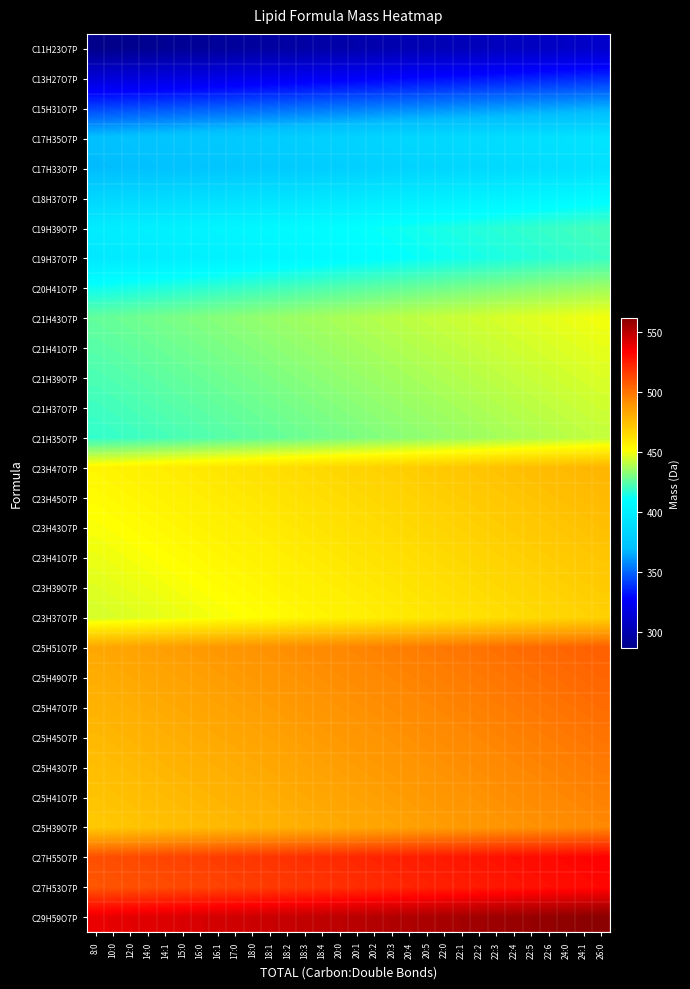

Reading left to right, transcribe all the data shown in this chart.

C11H23O7P: 8:0=286.1	10:0=286.9	12:0=287.7	14:0=288.5	14:1=289.3	15:0=290.1	16:0=290.9	16:1=291.7	17:0=292.5	18:0=293.3	18:1=294.1	18:2=294.9	18:3=295.7	18:4=296.5	20:0=297.3	20:1=298.1	20:2=298.9	20:3=299.7	20:4=300.5	20:5=301.3	22:0=302.1	22:1=302.9	22:2=303.7	22:3=304.5	22:4=305.3	22:5=306.1	22:6=306.9	24:0=307.7	24:1=308.5	26:0=309.3
C13H27O7P: 8:0=314.1	10:0=314.9	12:0=315.7	14:0=316.5	14:1=317.3	15:0=318.1	16:0=318.9	16:1=319.7	17:0=320.5	18:0=321.3	18:1=322.1	18:2=322.9	18:3=323.7	18:4=324.5	20:0=325.3	20:1=326.1	20:2=326.9	20:3=327.7	20:4=328.5	20:5=329.3	22:0=330.1	22:1=330.9	22:2=331.7	22:3=332.5	22:4=333.3	22:5=334.1	22:6=334.9	24:0=335.7	24:1=336.5	26:0=337.3
C15H31O7P: 8:0=342.2	10:0=343.0	12:0=343.8	14:0=344.6	14:1=345.4	15:0=346.2	16:0=347.0	16:1=347.8	17:0=348.6	18:0=349.4	18:1=350.2	18:2=351.0	18:3=351.8	18:4=352.6	20:0=353.4	20:1=354.2	20:2=355.0	20:3=355.8	20:4=356.6	20:5=357.4	22:0=358.2	22:1=359.0	22:2=359.8	22:3=360.6	22:4=361.4	22:5=362.2	22:6=363.0	24:0=363.8	24:1=364.6	26:0=365.4
C17H35O7P: 8:0=370.2	10:0=371.0	12:0=371.8	14:0=372.6	14:1=373.4	15:0=374.2	16:0=375.0	16:1=375.8	17:0=376.6	18:0=377.4	18:1=378.2	18:2=379.0	18:3=379.8	18:4=380.6	20:0=381.4	20:1=382.2	20:2=383.0	20:3=383.8	20:4=384.6	20:5=385.4	22:0=386.2	22:1=387.0	22:2=387.8	22:3=388.6	22:4=389.4	22:5=390.2	22:6=391.0	24:0=391.8	24:1=392.6	26:0=393.4
C17H33O7P: 8:0=368.2	10:0=369.0	12:0=369.8	14:0=370.6	14:1=371.4	15:0=372.2	16:0=373.0	16:1=373.8	17:0=374.6	18:0=375.4	18:1=376.2	18:2=377.0	18:3=377.8	18:4=378.6	20:0=379.4	20:1=380.2	20:2=381.0	20:3=381.8	20:4=382.6	20:5=383.4	22:0=384.2	22:1=385.0	22:2=385.8	22:3=386.6	22:4=387.4	22:5=388.2	22:6=389.0	24:0=389.8	24:1=390.6	26:0=391.4
C18H37O7P: 8:0=384.2	10:0=385.0	12:0=385.8	14:0=386.6	14:1=387.4	15:0=388.2	16:0=389.0	16:1=389.8	17:0=390.6	18:0=391.4	18:1=392.2	18:2=393.0	18:3=393.8	18:4=394.6	20:0=395.4	20:1=396.2	20:2=397.0	20:3=397.8	20:4=398.6	20:5=399.4	22:0=400.2	22:1=401.0	22:2=401.8	22:3=402.6	22:4=403.4	22:5=404.2	22:6=405.0	24:0=405.8	24:1=406.6	26:0=407.4
C19H39O7P: 8:0=398.2	10:0=399.0	12:0=399.8	14:0=400.6	14:1=401.4	15:0=402.2	16:0=403.0	16:1=403.8	17:0=404.6	18:0=405.4	18:1=406.2	18:2=407.0	18:3=407.8	18:4=408.6	20:0=409.4	20:1=410.2	20:2=411.0	20:3=411.8	20:4=412.6	20:5=413.4	22:0=414.2	22:1=415.0	22:2=415.8	22:3=416.6	22:4=417.4	22:5=418.2	22:6=419.0	24:0=419.8	24:1=420.6	26:0=421.4
C19H37O7P: 8:0=396.2	10:0=397.0	12:0=397.8	14:0=398.6	14:1=399.4	15:0=400.2	16:0=401.0	16:1=401.8	17:0=402.6	18:0=403.4	18:1=404.2	18:2=405.0	18:3=405.8	18:4=406.6	20:0=407.4	20:1=408.2	20:2=409.0	20:3=409.8	20:4=410.6	20:5=411.4	22:0=412.2	22:1=413.0	22:2=413.8	22:3=414.6	22:4=415.4	22:5=416.2	22:6=417.0	24:0=417.8	24:1=418.6	26:0=419.4
C20H41O7P: 8:0=412.3	10:0=413.1	12:0=413.9	14:0=414.7	14:1=415.5	15:0=416.3	16:0=417.1	16:1=417.9	17:0=418.7	18:0=419.5	18:1=420.3	18:2=421.1	18:3=421.9	18:4=422.7	20:0=423.5	20:1=424.3	20:2=425.1	20:3=425.9	20:4=426.7	20:5=427.5	22:0=428.3	22:1=429.1	22:2=429.9	22:3=430.7	22:4=431.5	22:5=432.3	22:6=433.1	24:0=433.9	24:1=434.7	26:0=435.5
C21H43O7P: 8:0=426.3	10:0=427.1	12:0=427.9	14:0=428.7	14:1=429.5	15:0=430.3	16:0=431.1	16:1=431.9	17:0=432.7	18:0=433.5	18:1=434.3	18:2=435.1	18:3=435.9	18:4=436.7	20:0=437.5	20:1=438.3	20:2=439.1	20:3=439.9	20:4=440.7	20:5=441.5	22:0=442.3	22:1=443.1	22:2=443.9	22:3=444.7	22:4=445.5	22:5=446.3	22:6=447.1	24:0=447.9	24:1=448.7	26:0=449.5
C21H41O7P: 8:0=424.3	10:0=425.1	12:0=425.9	14:0=426.7	14:1=427.5	15:0=428.3	16:0=429.1	16:1=429.9	17:0=430.7	18:0=431.5	18:1=432.3	18:2=433.1	18:3=433.9	18:4=434.7	20:0=435.5	20:1=436.3	20:2=437.1	20:3=437.9	20:4=438.7	20:5=439.5	22:0=440.3	22:1=441.1	22:2=441.9	22:3=442.7	22:4=443.5	22:5=444.3	22:6=445.1	24:0=445.9	24:1=446.7	26:0=447.5
C21H39O7P: 8:0=422.2	10:0=423.0	12:0=423.8	14:0=424.6	14:1=425.4	15:0=426.2	16:0=427.0	16:1=427.8	17:0=428.6	18:0=429.4	18:1=430.2	18:2=431.0	18:3=431.8	18:4=432.6	20:0=433.4	20:1=434.2	20:2=435.0	20:3=435.8	20:4=436.6	20:5=437.4	22:0=438.2	22:1=439.0	22:2=439.8	22:3=440.6	22:4=441.4	22:5=442.2	22:6=443.0	24:0=443.8	24:1=444.6	26:0=445.4
C21H37O7P: 8:0=420.2	10:0=421.0	12:0=421.8	14:0=422.6	14:1=423.4	15:0=424.2	16:0=425.0	16:1=425.8	17:0=426.6	18:0=427.4	18:1=428.2	18:2=429.0	18:3=429.8	18:4=430.6	20:0=431.4	20:1=432.2	20:2=433.0	20:3=433.8	20:4=434.6	20:5=435.4	22:0=436.2	22:1=437.0	22:2=437.8	22:3=438.6	22:4=439.4	22:5=440.2	22:6=441.0	24:0=441.8	24:1=442.6	26:0=443.4
C21H35O7P: 8:0=418.2	10:0=419.0	12:0=419.8	14:0=420.6	14:1=421.4	15:0=422.2	16:0=423.0	16:1=423.8	17:0=424.6	18:0=425.4	18:1=426.2	18:2=427.0	18:3=427.8	18:4=428.6	20:0=429.4	20:1=430.2	20:2=431.0	20:3=431.8	20:4=432.6	20:5=433.4	22:0=434.2	22:1=435.0	22:2=435.8	22:3=436.6	22:4=437.4	22:5=438.2	22:6=439.0	24:0=439.8	24:1=440.6	26:0=441.4
C23H47O7P: 8:0=454.3	10:0=455.1	12:0=455.9	14:0=456.7	14:1=457.5	15:0=458.3	16:0=459.1	16:1=459.9	17:0=460.7	18:0=461.5	18:1=462.3	18:2=463.1	18:3=463.9	18:4=464.7	20:0=465.5	20:1=466.3	20:2=467.1	20:3=467.9	20:4=468.7	20:5=469.5	22:0=470.3	22:1=471.1	22:2=471.9	22:3=472.7	22:4=473.5	22:5=474.3	22:6=475.1	24:0=475.9	24:1=476.7	26:0=477.5
C23H45O7P: 8:0=452.3	10:0=453.1	12:0=453.9	14:0=454.7	14:1=455.5	15:0=456.3	16:0=457.1	16:1=457.9	17:0=458.7	18:0=459.5	18:1=460.3	18:2=461.1	18:3=461.9	18:4=462.7	20:0=463.5	20:1=464.3	20:2=465.1	20:3=465.9	20:4=466.7	20:5=467.5	22:0=468.3	22:1=469.1	22:2=469.9	22:3=470.7	22:4=471.5	22:5=472.3	22:6=473.1	24:0=473.9	24:1=474.7	26:0=475.5
C23H43O7P: 8:0=450.3	10:0=451.1	12:0=451.9	14:0=452.7	14:1=453.5	15:0=454.3	16:0=455.1	16:1=455.9	17:0=456.7	18:0=457.5	18:1=458.3	18:2=459.1	18:3=459.9	18:4=460.7	20:0=461.5	20:1=462.3	20:2=463.1	20:3=463.9	20:4=464.7	20:5=465.5	22:0=466.3	22:1=467.1	22:2=467.9	22:3=468.7	22:4=469.5	22:5=470.3	22:6=471.1	24:0=471.9	24:1=472.7	26:0=473.5
C23H41O7P: 8:0=448.3	10:0=449.1	12:0=449.9	14:0=450.7	14:1=451.5	15:0=452.3	16:0=453.1	16:1=453.9	17:0=454.7	18:0=455.5	18:1=456.3	18:2=457.1	18:3=457.9	18:4=458.7	20:0=459.5	20:1=460.3	20:2=461.1	20:3=461.9	20:4=462.7	20:5=463.5	22:0=464.3	22:1=465.1	22:2=465.9	22:3=466.7	22:4=467.5	22:5=468.3	22:6=469.1	24:0=469.9	24:1=470.7	26:0=471.5
C23H39O7P: 8:0=446.2	10:0=447.0	12:0=447.8	14:0=448.6	14:1=449.4	15:0=450.2	16:0=451.0	16:1=451.8	17:0=452.6	18:0=453.4	18:1=454.2	18:2=455.0	18:3=455.8	18:4=456.6	20:0=457.4	20:1=458.2	20:2=459.0	20:3=459.8	20:4=460.6	20:5=461.4	22:0=462.2	22:1=463.0	22:2=463.8	22:3=464.6	22:4=465.4	22:5=466.2	22:6=467.0	24:0=467.8	24:1=468.6	26:0=469.4
C23H37O7P: 8:0=444.2	10:0=445.0	12:0=445.8	14:0=446.6	14:1=447.4	15:0=448.2	16:0=449.0	16:1=449.8	17:0=450.6	18:0=451.4	18:1=452.2	18:2=453.0	18:3=453.8	18:4=454.6	20:0=455.4	20:1=456.2	20:2=457.0	20:3=457.8	20:4=458.6	20:5=459.4	22:0=460.2	22:1=461.0	22:2=461.8	22:3=462.6	22:4=463.4	22:5=464.2	22:6=465.0	24:0=465.8	24:1=466.6	26:0=467.4
C25H51O7P: 8:0=482.3	10:0=483.1	12:0=483.9	14:0=484.7	14:1=485.5	15:0=486.3	16:0=487.1	16:1=487.9	17:0=488.7	18:0=489.5	18:1=490.3	18:2=491.1	18:3=491.9	18:4=492.7	20:0=493.5	20:1=494.3	20:2=495.1	20:3=495.9	20:4=496.7	20:5=497.5	22:0=498.3	22:1=499.1	22:2=499.9	22:3=500.7	22:4=501.5	22:5=502.3	22:6=503.1	24:0=503.9	24:1=504.7	26:0=505.5
C25H49O7P: 8:0=480.3	10:0=481.1	12:0=481.9	14:0=482.7	14:1=483.5	15:0=484.3	16:0=485.1	16:1=485.9	17:0=486.7	18:0=487.5	18:1=488.3	18:2=489.1	18:3=489.9	18:4=490.7	20:0=491.5	20:1=492.3	20:2=493.1	20:3=493.9	20:4=494.7	20:5=495.5	22:0=496.3	22:1=497.1	22:2=497.9	22:3=498.7	22:4=499.5	22:5=500.3	22:6=501.1	24:0=501.9	24:1=502.7	26:0=503.5
C25H47O7P: 8:0=478.3	10:0=479.1	12:0=479.9	14:0=480.7	14:1=481.5	15:0=482.3	16:0=483.1	16:1=483.9	17:0=484.7	18:0=485.5	18:1=486.3	18:2=487.1	18:3=487.9	18:4=488.7	20:0=489.5	20:1=490.3	20:2=491.1	20:3=491.9	20:4=492.7	20:5=493.5	22:0=494.3	22:1=495.1	22:2=495.9	22:3=496.7	22:4=497.5	22:5=498.3	22:6=499.1	24:0=499.9	24:1=500.7	26:0=501.5
C25H45O7P: 8:0=476.3	10:0=477.1	12:0=477.9	14:0=478.7	14:1=479.5	15:0=480.3	16:0=481.1	16:1=481.9	17:0=482.7	18:0=483.5	18:1=484.3	18:2=485.1	18:3=485.9	18:4=486.7	20:0=487.5	20:1=488.3	20:2=489.1	20:3=489.9	20:4=490.7	20:5=491.5	22:0=492.3	22:1=493.1	22:2=493.9	22:3=494.7	22:4=495.5	22:5=496.3	22:6=497.1	24:0=497.9	24:1=498.7	26:0=499.5
C25H43O7P: 8:0=474.3	10:0=475.1	12:0=475.9	14:0=476.7	14:1=477.5	15:0=478.3	16:0=479.1	16:1=479.9	17:0=480.7	18:0=481.5	18:1=482.3	18:2=483.1	18:3=483.9	18:4=484.7	20:0=485.5	20:1=486.3	20:2=487.1	20:3=487.9	20:4=488.7	20:5=489.5	22:0=490.3	22:1=491.1	22:2=491.9	22:3=492.7	22:4=493.5	22:5=494.3	22:6=495.1	24:0=495.9	24:1=496.7	26:0=497.5
C25H41O7P: 8:0=472.3	10:0=473.1	12:0=473.9	14:0=474.7	14:1=475.5	15:0=476.3	16:0=477.1	16:1=477.9	17:0=478.7	18:0=479.5	18:1=480.3	18:2=481.1	18:3=481.9	18:4=482.7	20:0=483.5	20:1=484.3	20:2=485.1	20:3=485.9	20:4=486.7	20:5=487.5	22:0=488.3	22:1=489.1	22:2=489.9	22:3=490.7	22:4=491.5	22:5=492.3	22:6=493.1	24:0=493.9	24:1=494.7	26:0=495.5
C25H39O7P: 8:0=470.2	10:0=471.0	12:0=471.8	14:0=472.6	14:1=473.4	15:0=474.2	16:0=475.0	16:1=475.8	17:0=476.6	18:0=477.4	18:1=478.2	18:2=479.0	18:3=479.8	18:4=480.6	20:0=481.4	20:1=482.2	20:2=483.0	20:3=483.8	20:4=484.6	20:5=485.4	22:0=486.2	22:1=487.0	22:2=487.8	22:3=488.6	22:4=489.4	22:5=490.2	22:6=491.0	24:0=491.8	24:1=492.6	26:0=493.4
C27H55O7P: 8:0=510.4	10:0=511.2	12:0=512.0	14:0=512.8	14:1=513.6	15:0=514.4	16:0=515.2	16:1=516.0	17:0=516.8	18:0=517.6	18:1=518.4	18:2=519.2	18:3=520.0	18:4=520.8	20:0=521.6	20:1=522.4	20:2=523.2	20:3=524.0	20:4=524.8	20:5=525.6	22:0=526.4	22:1=527.2	22:2=528.0	22:3=528.8	22:4=529.6	22:5=530.4	22:6=531.2	24:0=532.0	24:1=532.8	26:0=533.6
C27H53O7P: 8:0=508.4	10:0=509.2	12:0=510.0	14:0=510.8	14:1=511.6	15:0=512.4	16:0=513.2	16:1=514.0	17:0=514.8	18:0=515.6	18:1=516.4	18:2=517.2	18:3=518.0	18:4=518.8	20:0=519.6	20:1=520.4	20:2=521.2	20:3=522.0	20:4=522.8	20:5=523.6	22:0=524.4	22:1=525.2	22:2=526.0	22:3=526.8	22:4=527.6	22:5=528.4	22:6=529.2	24:0=530.0	24:1=530.8	26:0=531.6
C29H59O7P: 8:0=538.4	10:0=539.2	12:0=540.0	14:0=540.8	14:1=541.6	15:0=542.4	16:0=543.2	16:1=544.0	17:0=544.8	18:0=545.6	18:1=546.4	18:2=547.2	18:3=548.0	18:4=548.8	20:0=549.6	20:1=550.4	20:2=551.2	20:3=552.0	20:4=552.8	20:5=553.6	22:0=554.4	22:1=555.2	22:2=556.0	22:3=556.8	22:4=557.6	22:5=558.4	22:6=559.2	24:0=560.0	24:1=560.8	26:0=561.6